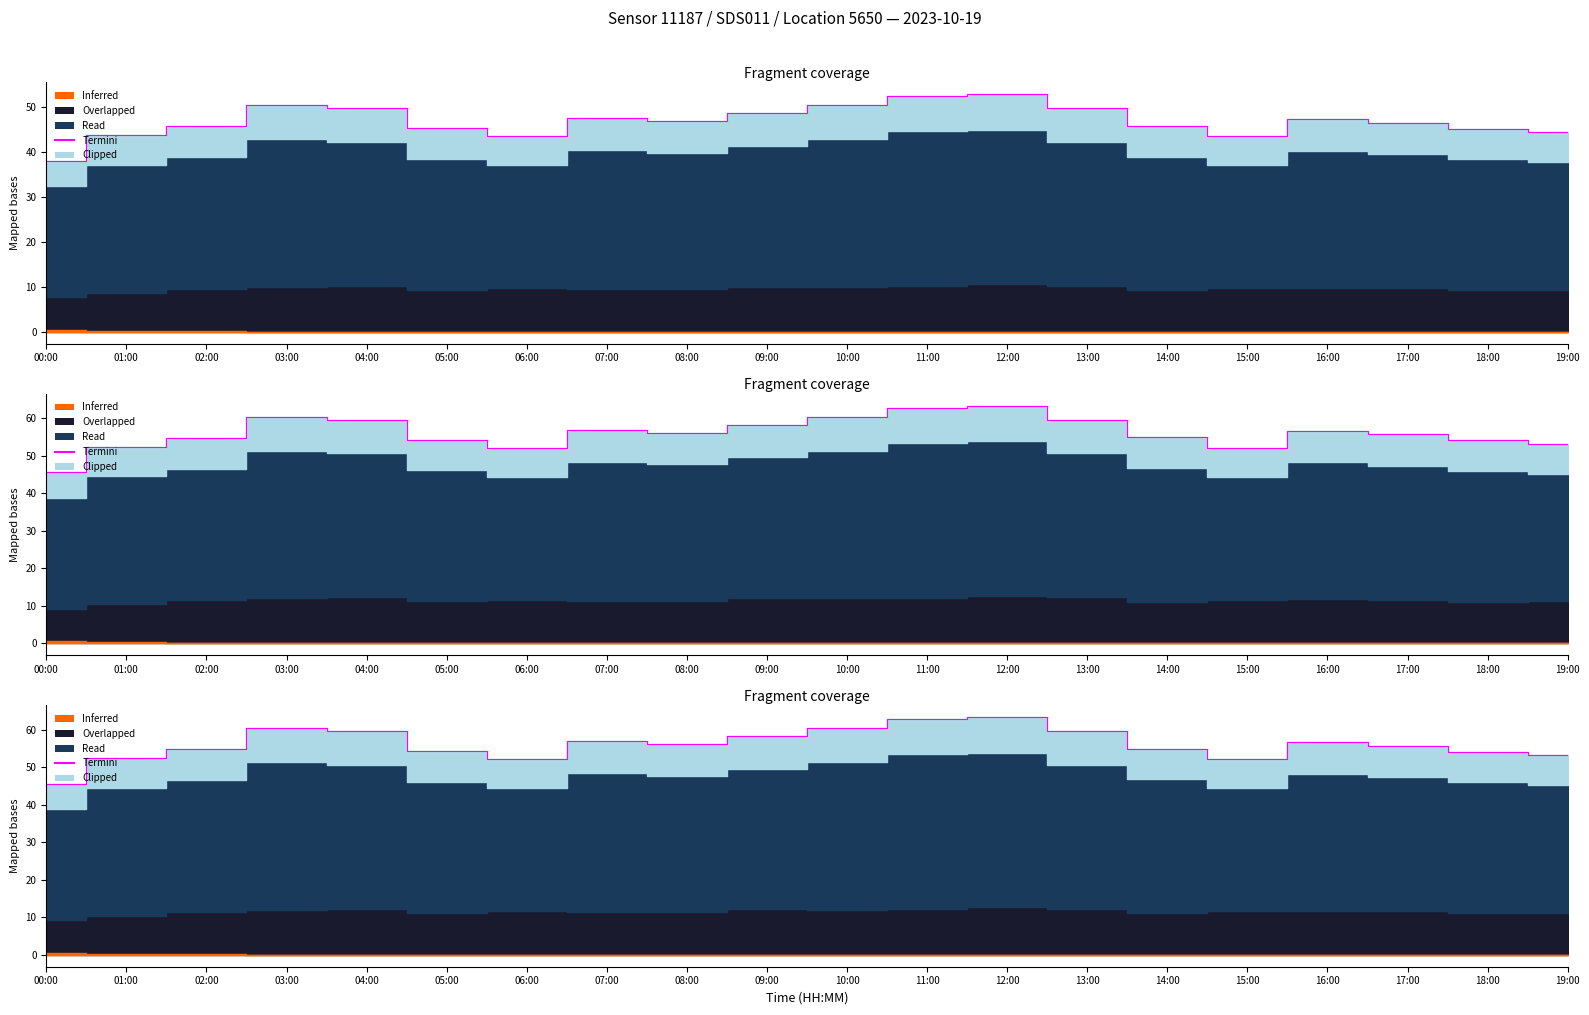

True or false: the data shows 54.2 at 18:00.

True